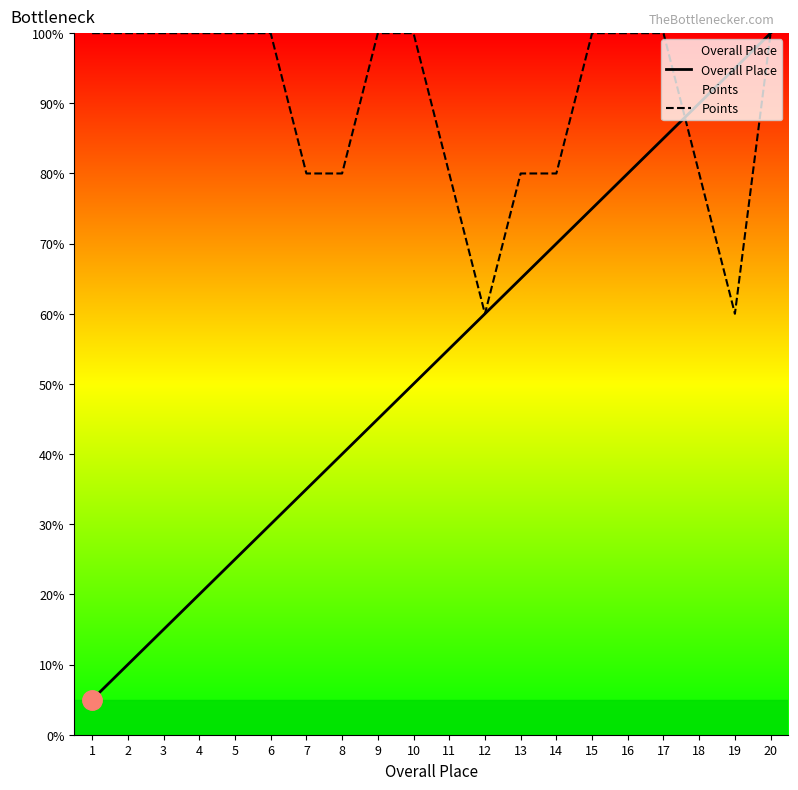

After their last crossing, which series has the higher values: Overall Place or Points?

Overall Place